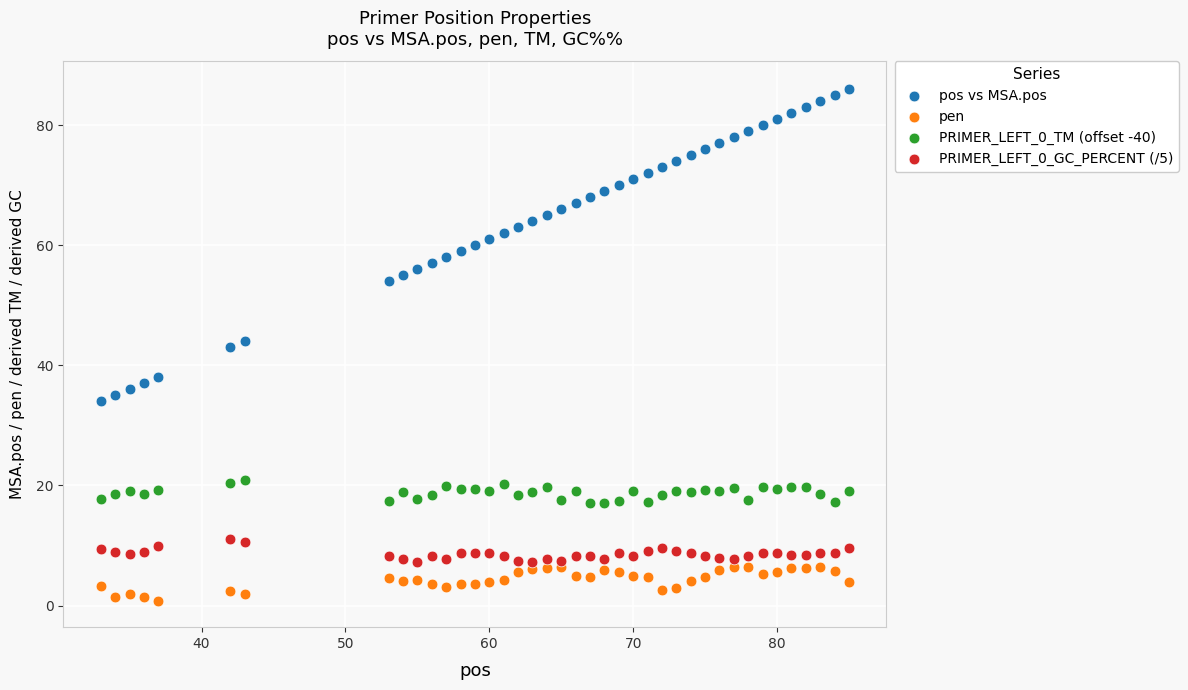

Which series reaches the maximum Y coordinate?

pos vs MSA.pos